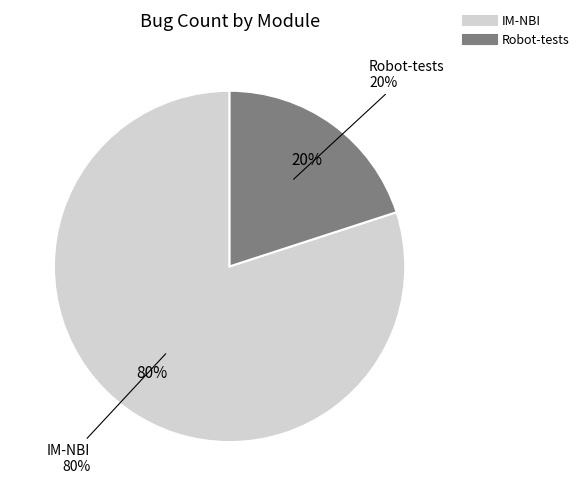

What is the majority slice?

IM-NBI